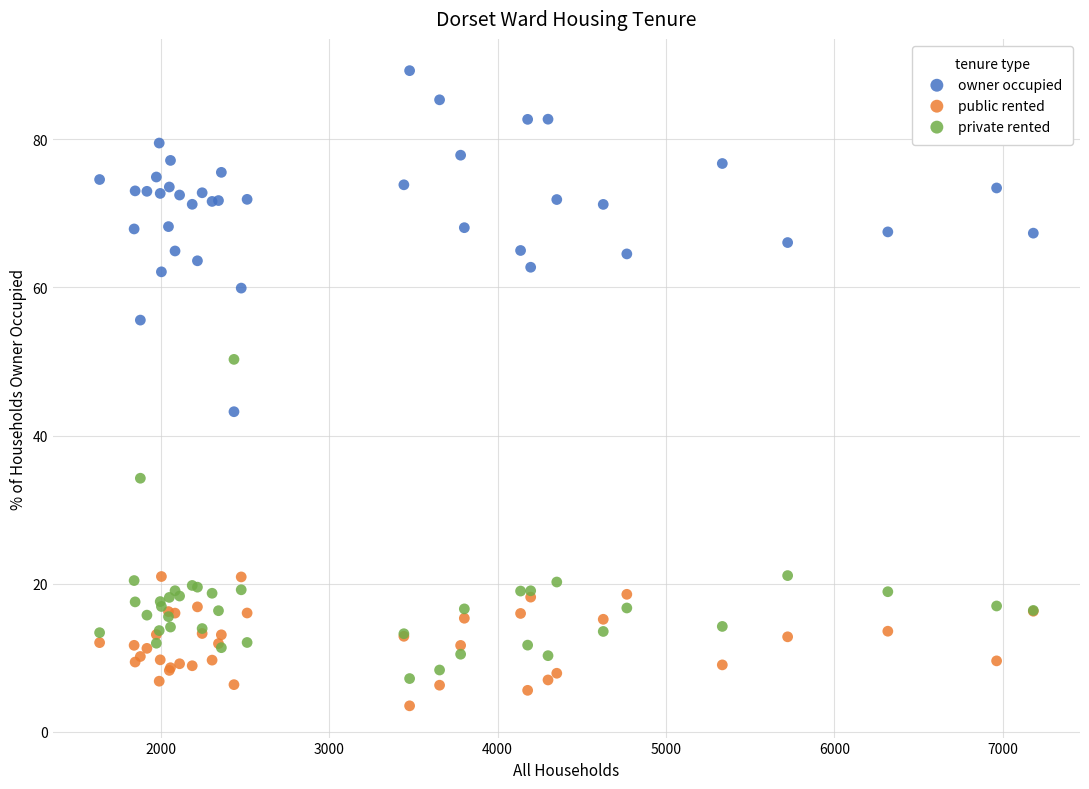

Across all series, what Y value is closest to 46?

43.2